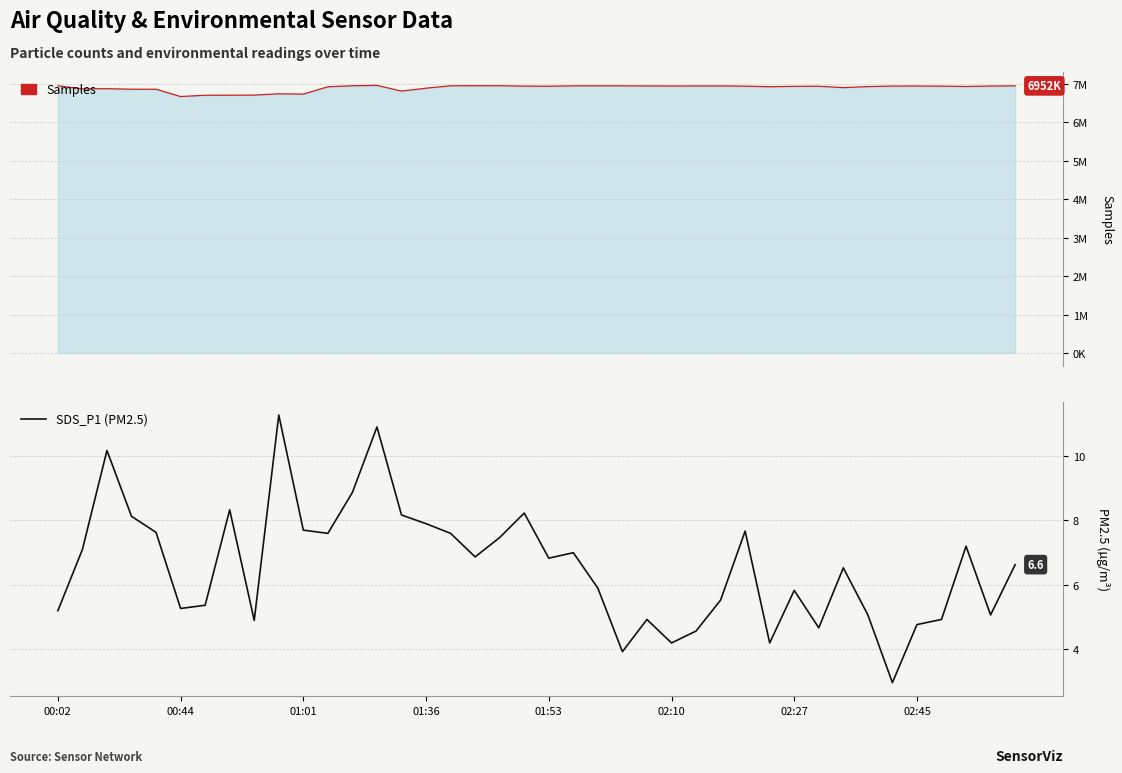

Reading right to left, what are all the values shown in this chart?

6.6	5.1	7.2	4.9	4.8	3.0	5.1	6.5	4.7	5.8	4.2	7.7	5.5	4.6	4.2	4.9	3.9	5.9	7.0	6.8	8.2	7.5	6.9	7.6	7.9	8.2	10.9	8.9	7.6	7.7	11.3	4.9	8.3	5.4	5.3	7.6	8.1	10.2	7.1	5.2